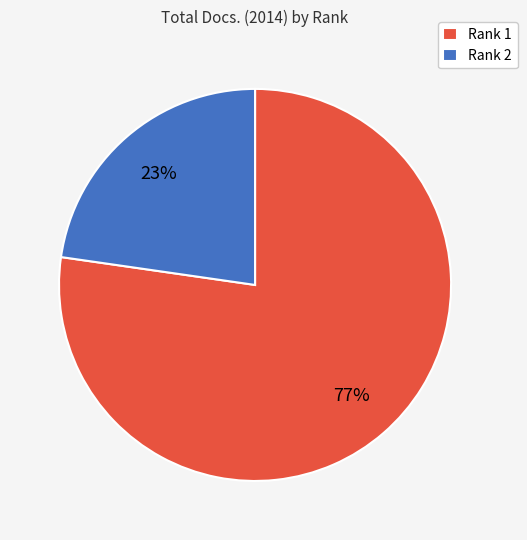

Is the sum of Rank 1 and Rank 2 greater than half?

Yes